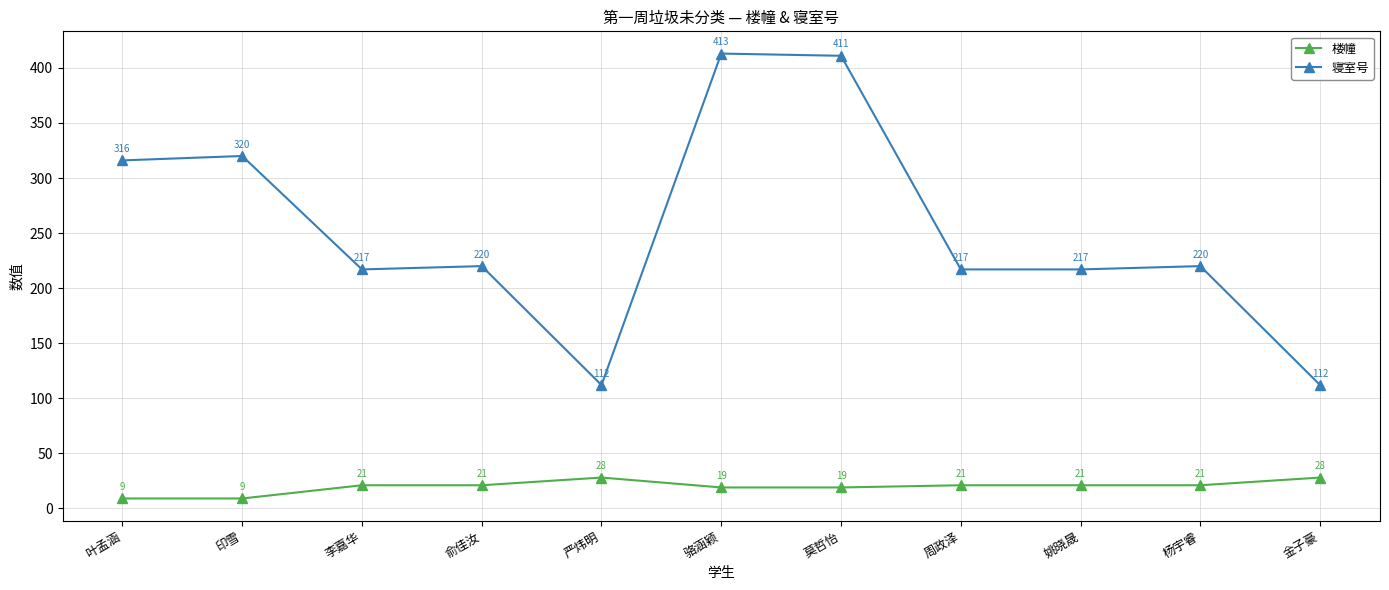

Which category has the highest value across all series?

骆涵颖